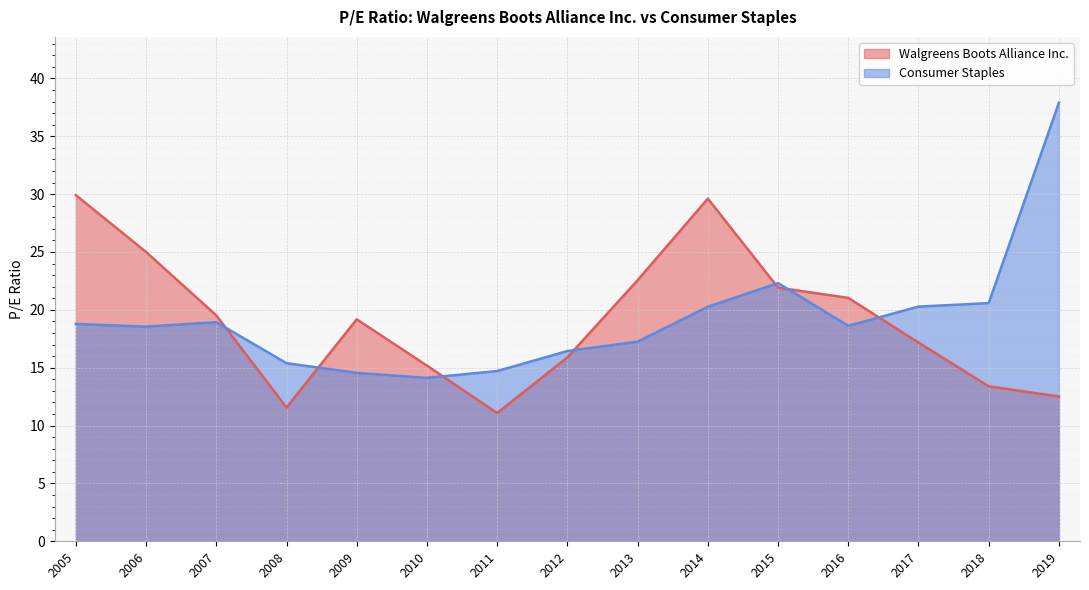

Rank the series by their maximum value, from lowest to highest.

Walgreens Boots Alliance Inc., Consumer Staples